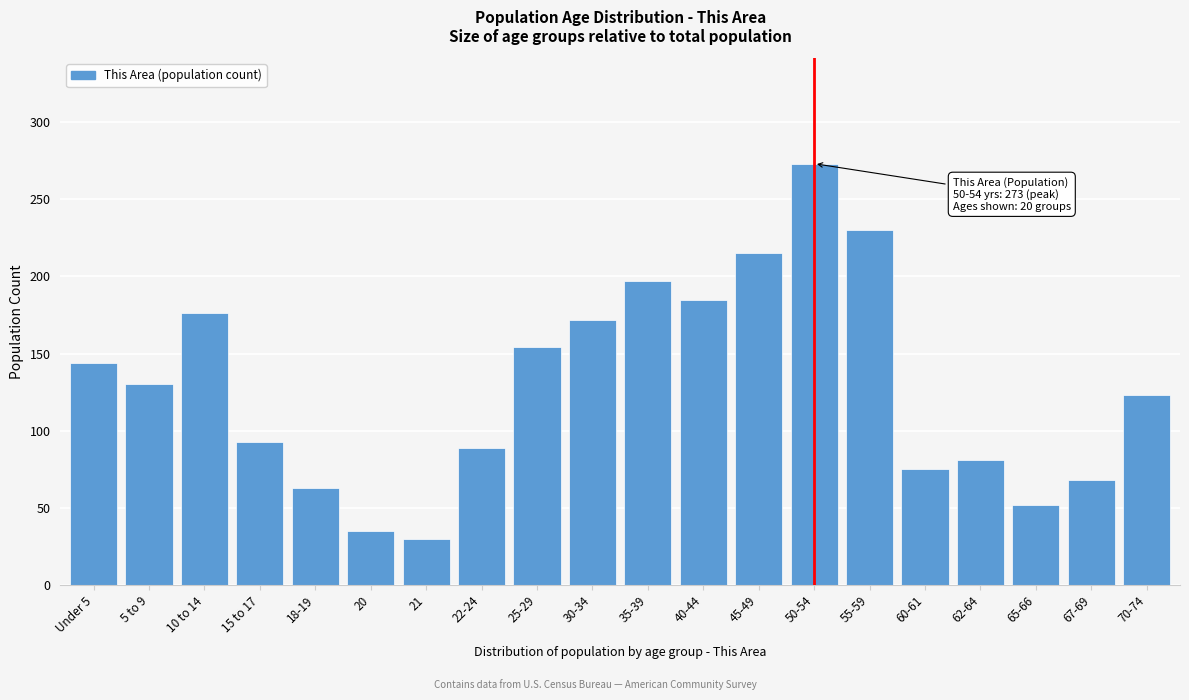

Reading left to right, extract all data points from this chart.

Under 5=144	5 to 9=130	10 to 14=176	15 to 17=93	18-19=63	20=35	21=30	22-24=89	25-29=154	30-34=172	35-39=197	40-44=185	45-49=215	50-54=273	55-59=230	60-61=75	62-64=81	65-66=52	67-69=68	70-74=123